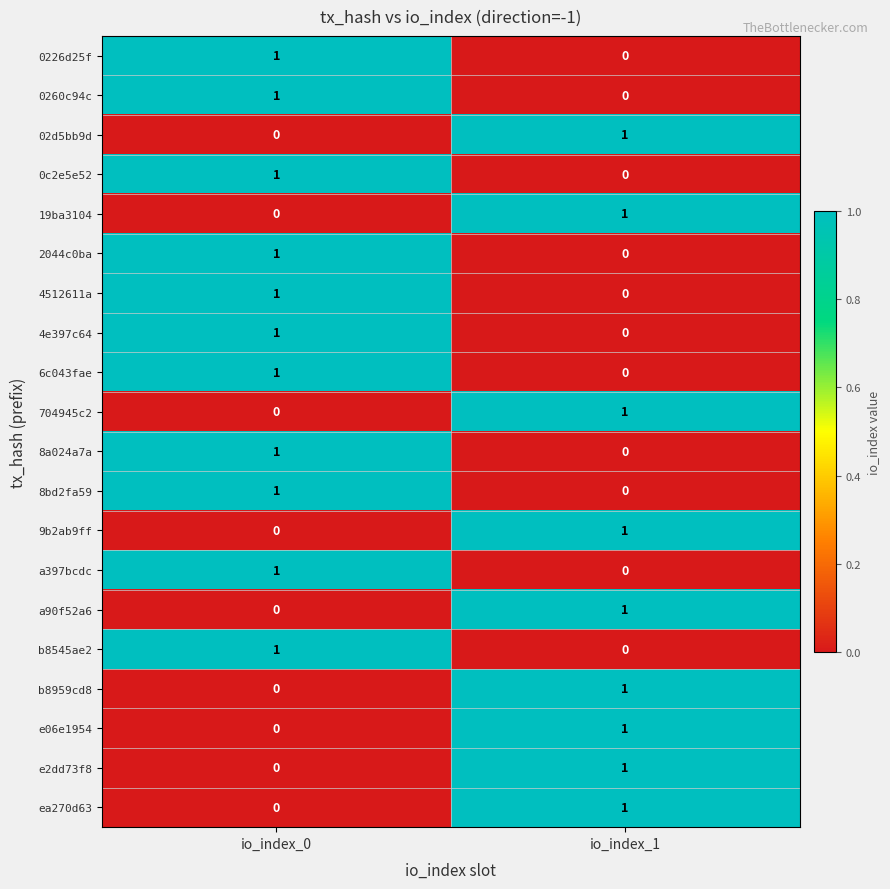

The b8545ae2 series shows 0 at io_index_1. True or false?

True